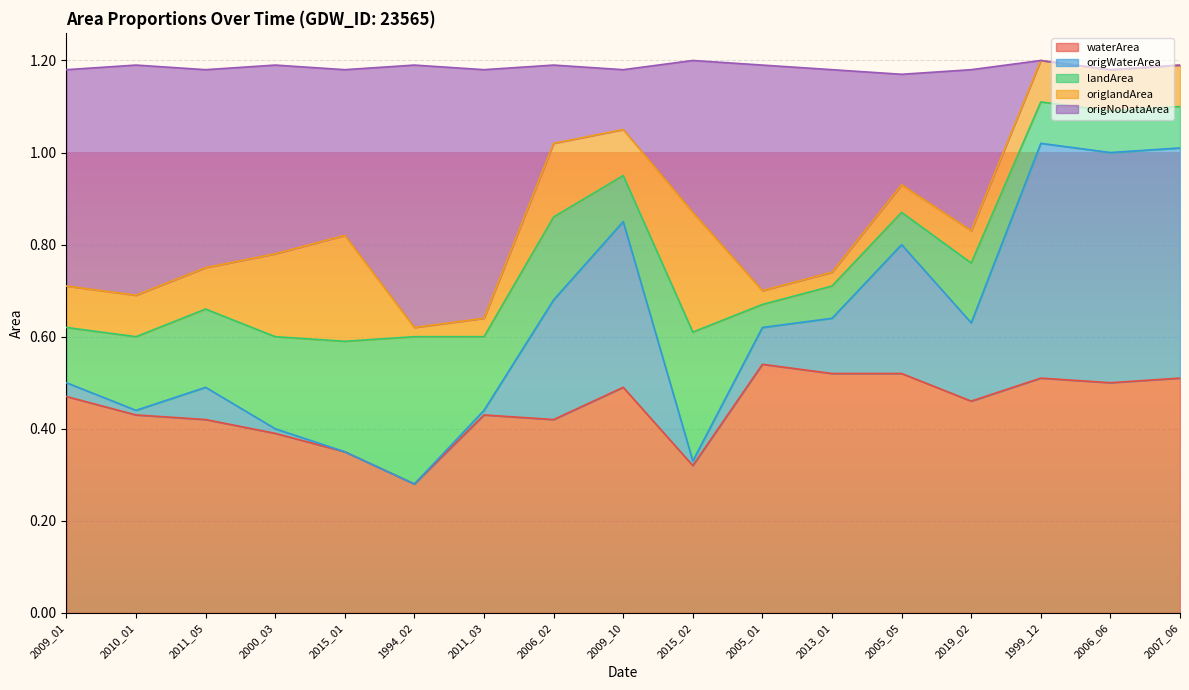

What is the total value across all series at 2005_01?

1.2